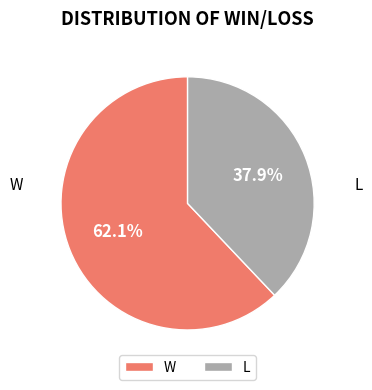

Which category has the biggest portion of the pie?

W